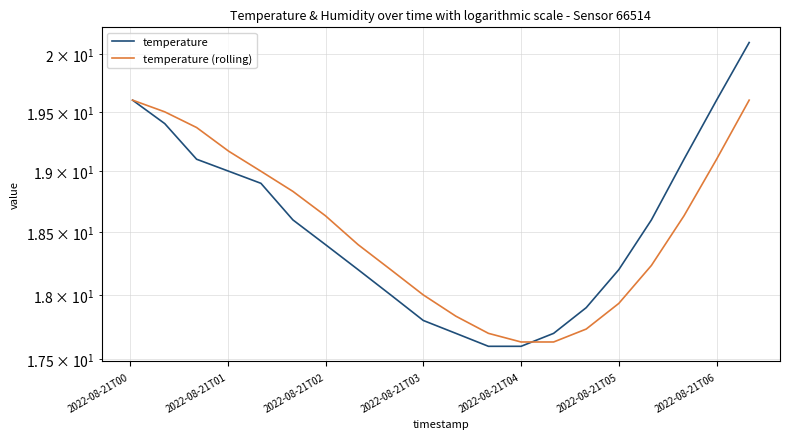

Does the chart display data point markers on the line(s)?

No